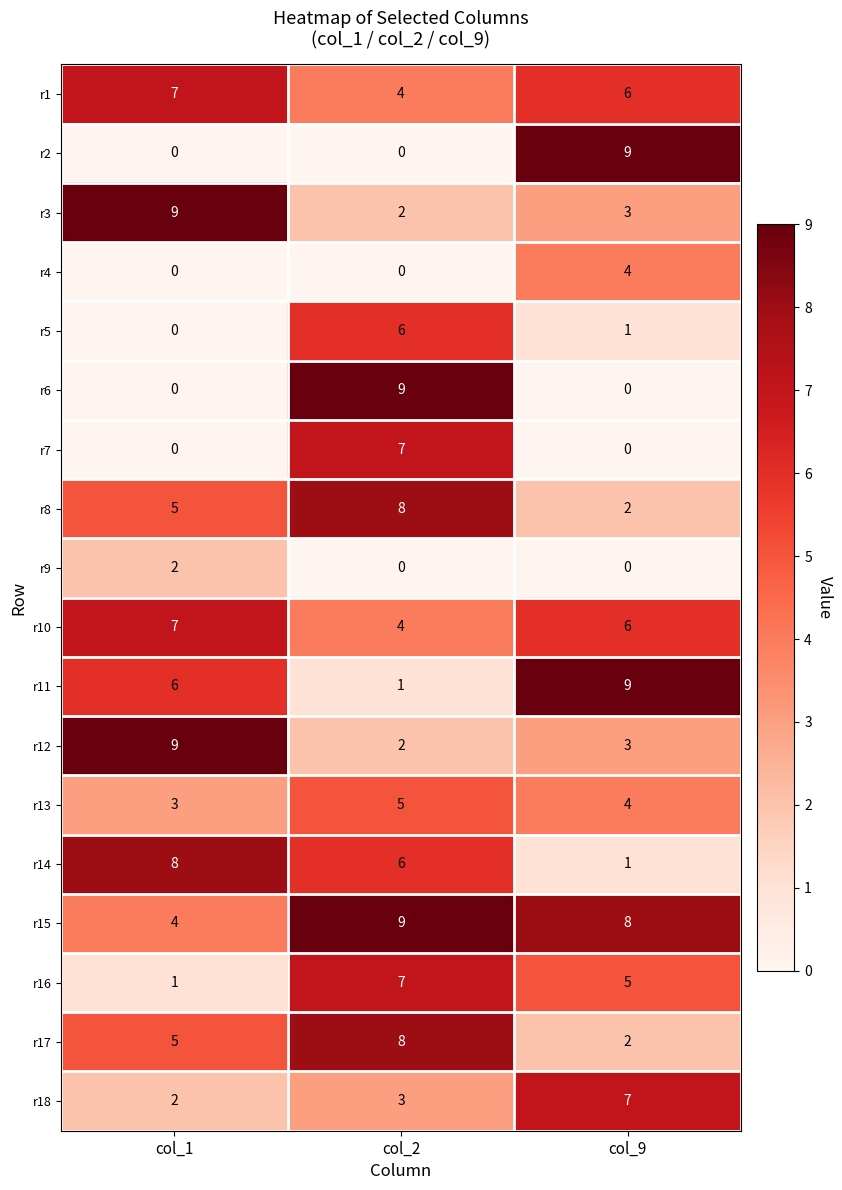

What is the sum of the r16 values at col_9 and col_1?

6